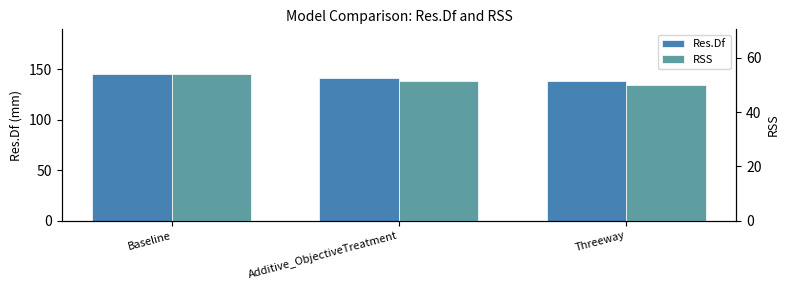

What position from the left is Threeway?

3